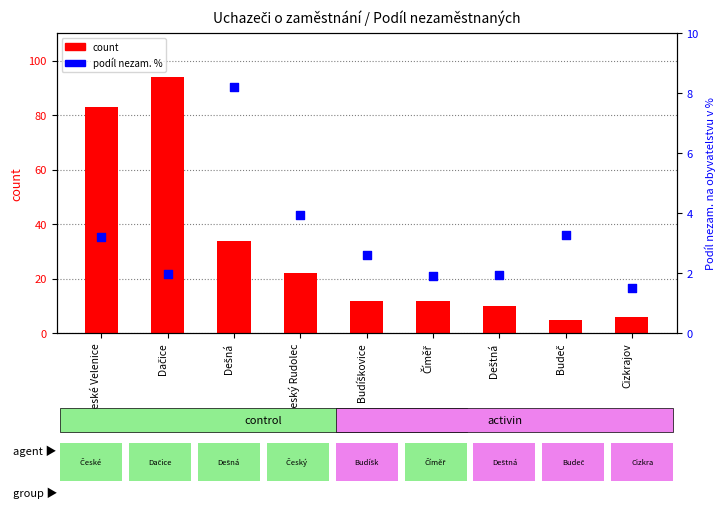

What is the total value across all series at Deštná?

11.9